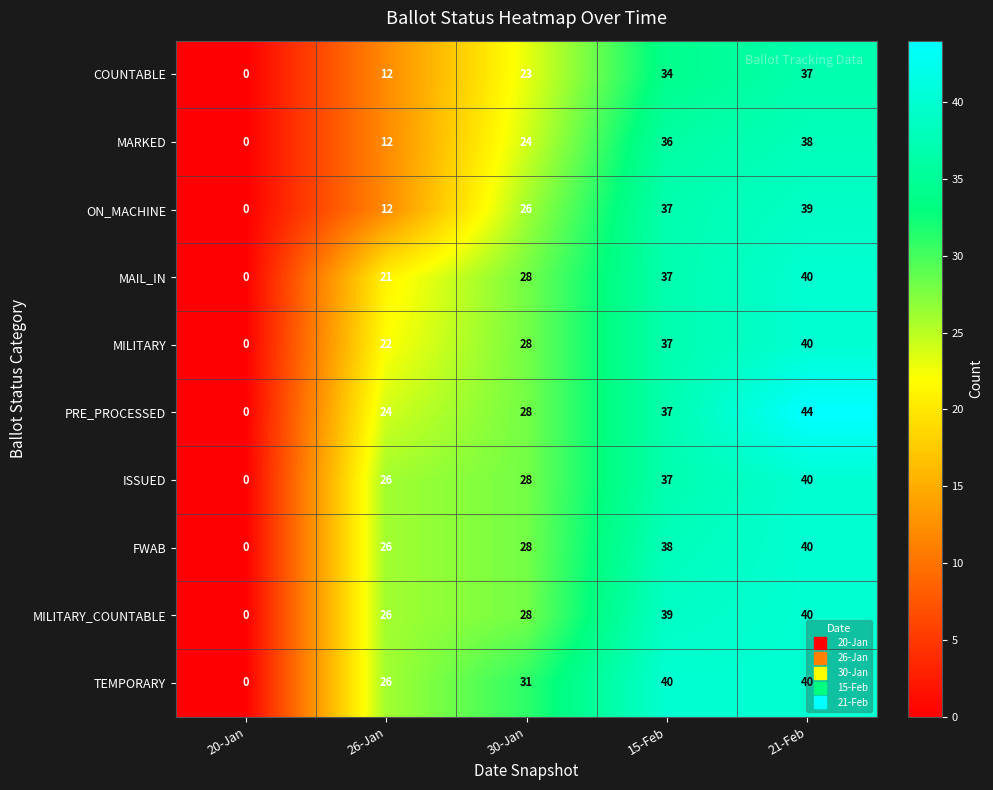

Which category has the highest value across all series?

21-Feb